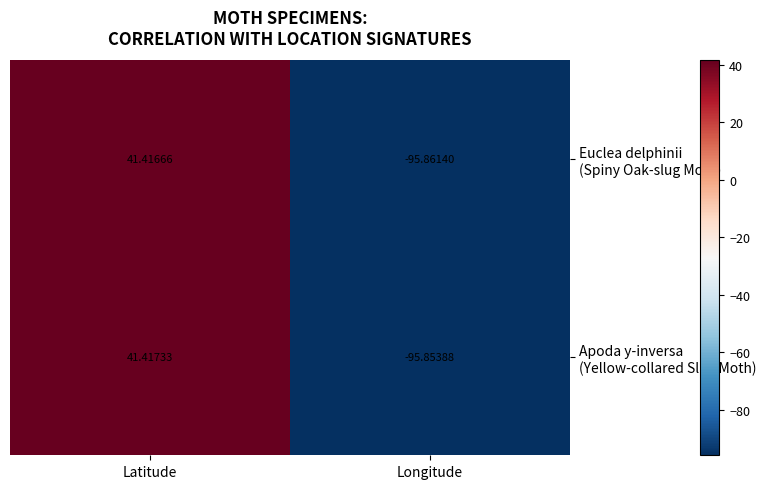

At which category is the sum across all series the highest?

Latitude